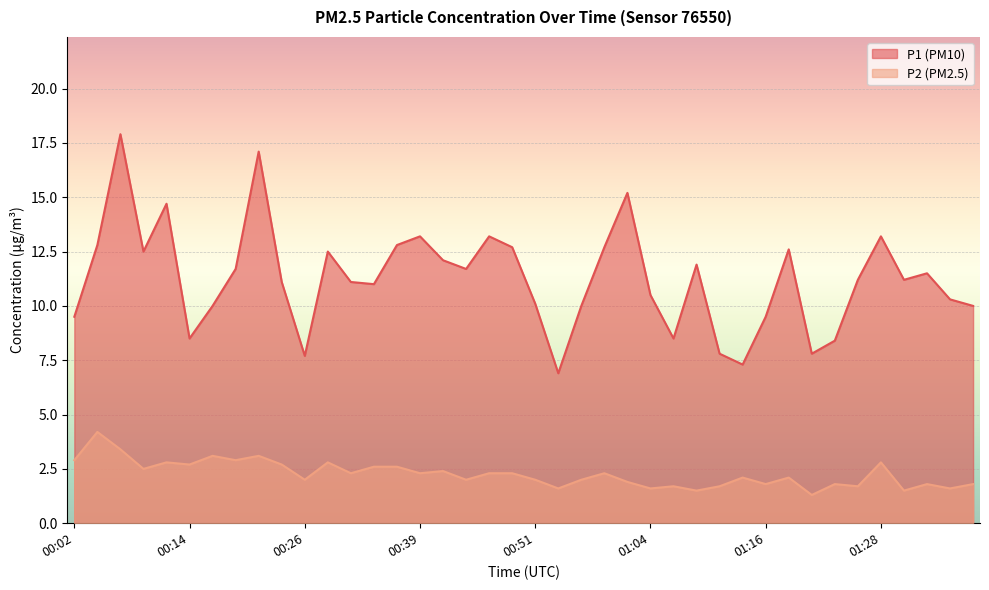

How many lines are shown in the chart?

2